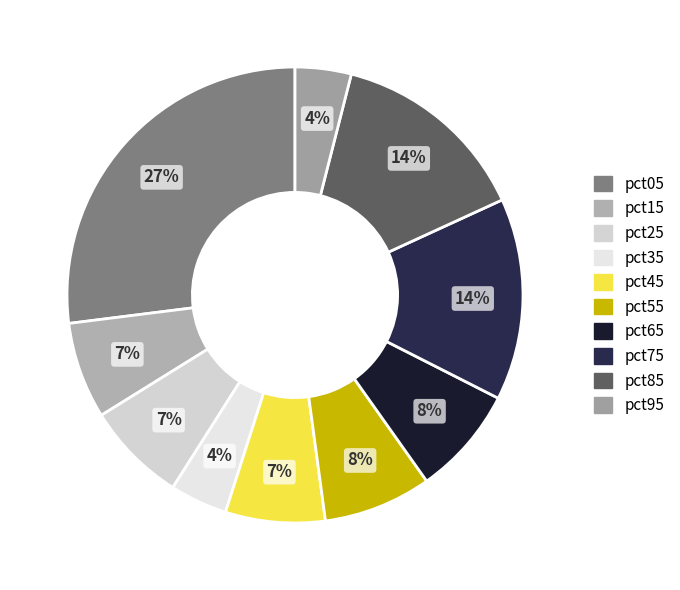

What percentage is NOT represented by pct65?

92.3%